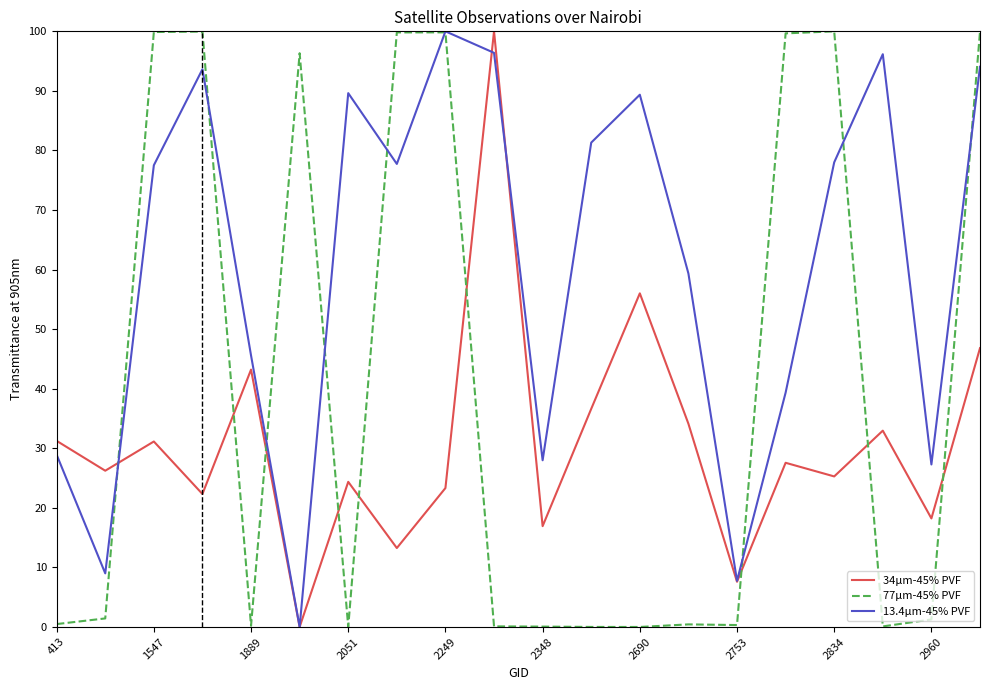

How many series are shown in this chart?

3